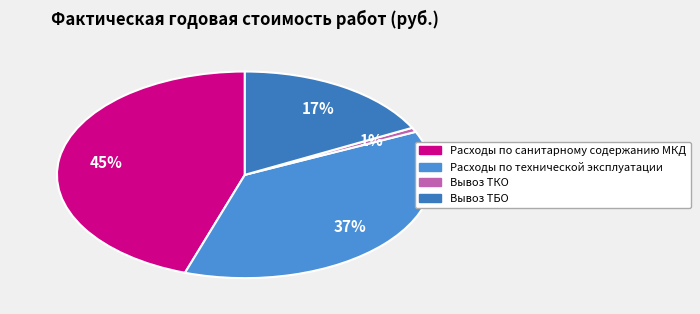

How many slices are in this pie chart?

4